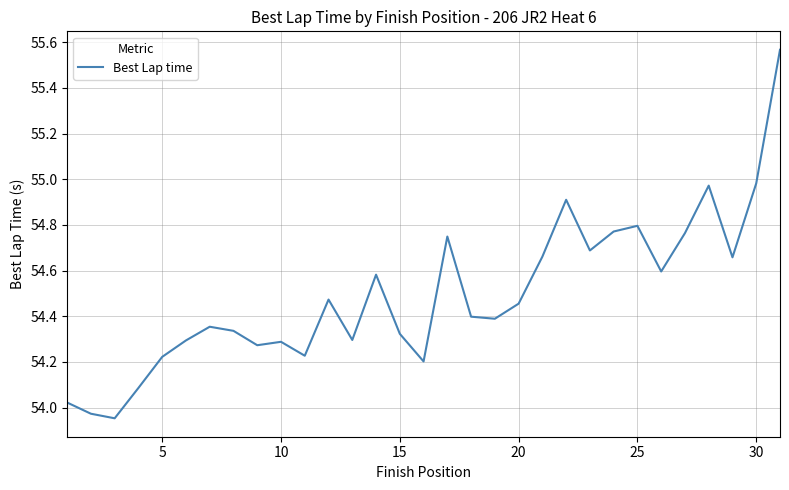

How many interior local valleys (lower than both neighbors) does the data have?

9